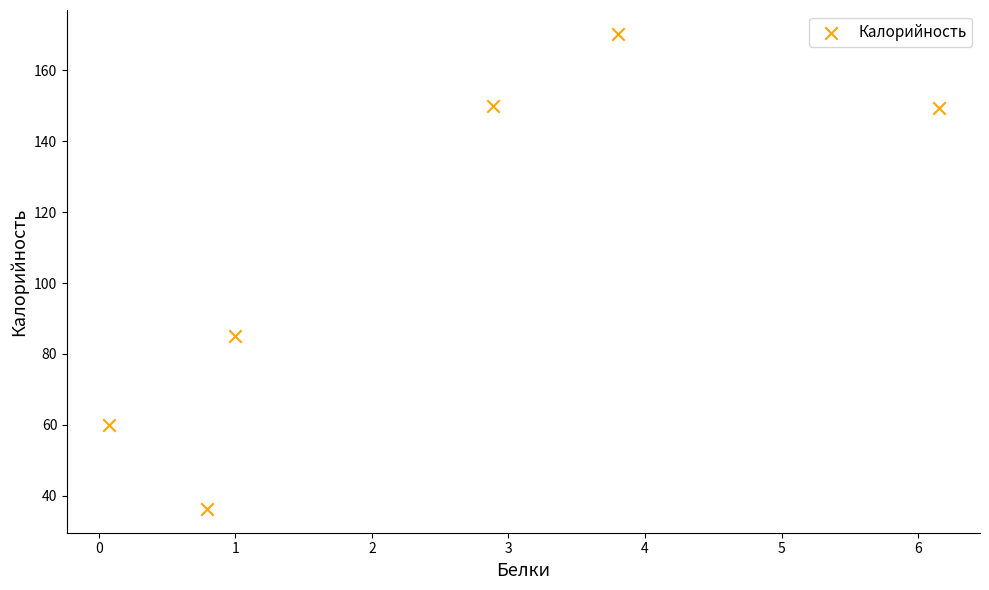

What Y value in the scatter plot is closest to 103?

85.0